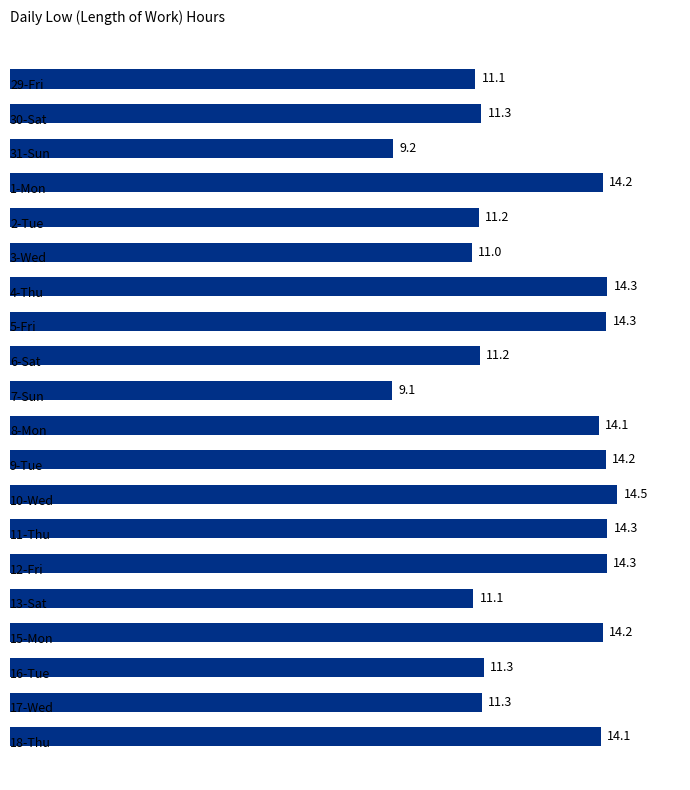

What is the minimum value shown in the chart?

9.1